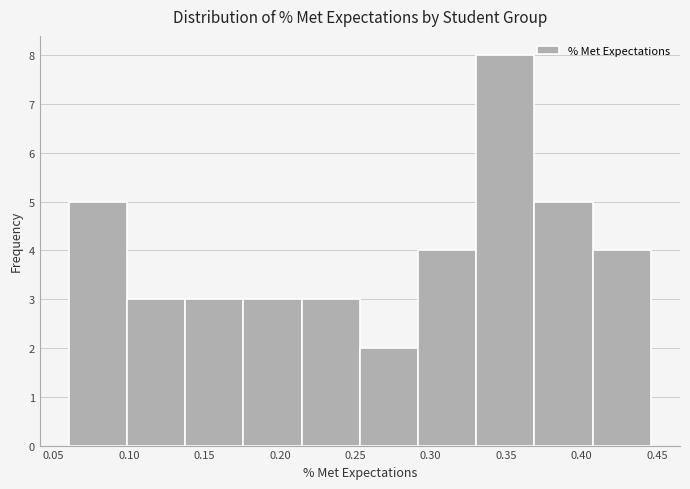

Reading left to right, transcribe this chart: for each bar, give the range it covers on the x-axis and its height. Neither the bar edges nor the heights are printed on the chart, so give them approximately, as read against the axes.

0.060 to 0.100: 5
0.100 to 0.135: 3
0.135 to 0.175: 3
0.175 to 0.215: 3
0.215 to 0.255: 3
0.255 to 0.290: 2
0.290 to 0.330: 4
0.330 to 0.370: 8
0.370 to 0.405: 5
0.405 to 0.445: 4